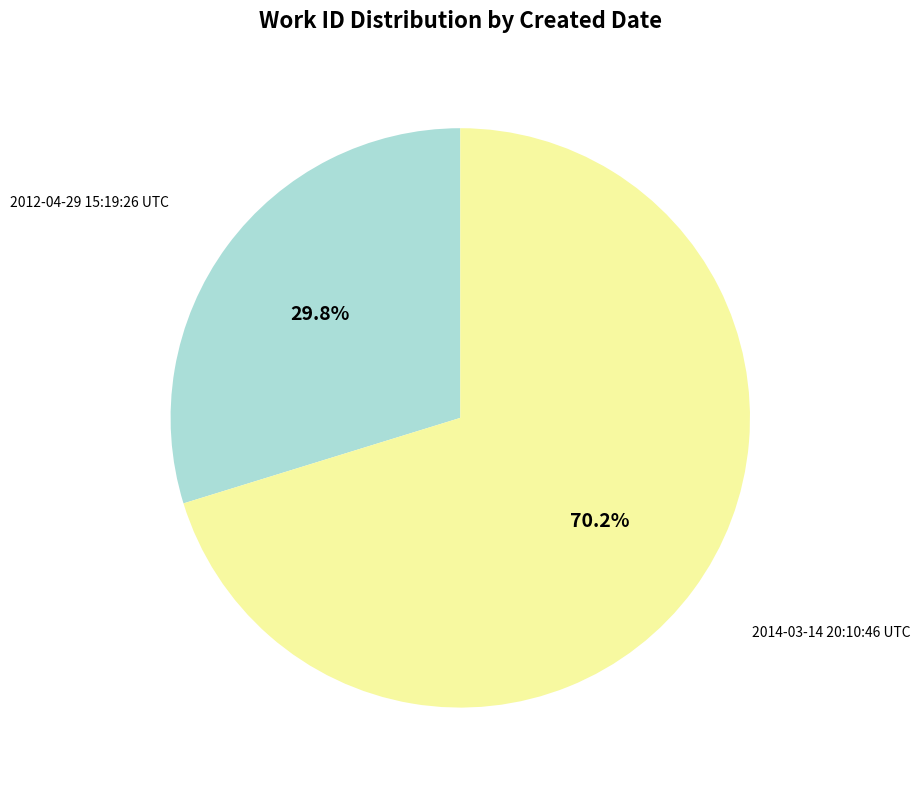

Does any single category account for the majority?

Yes